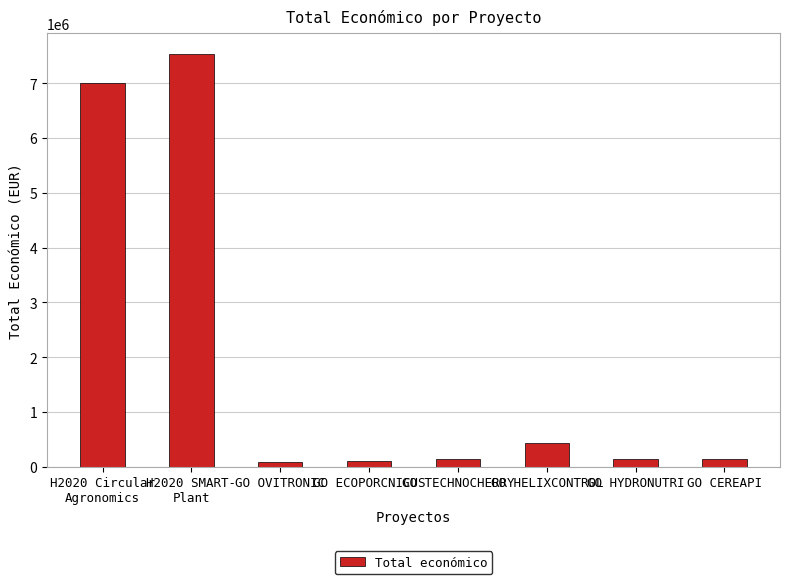

What is the sum of all values?

15601431